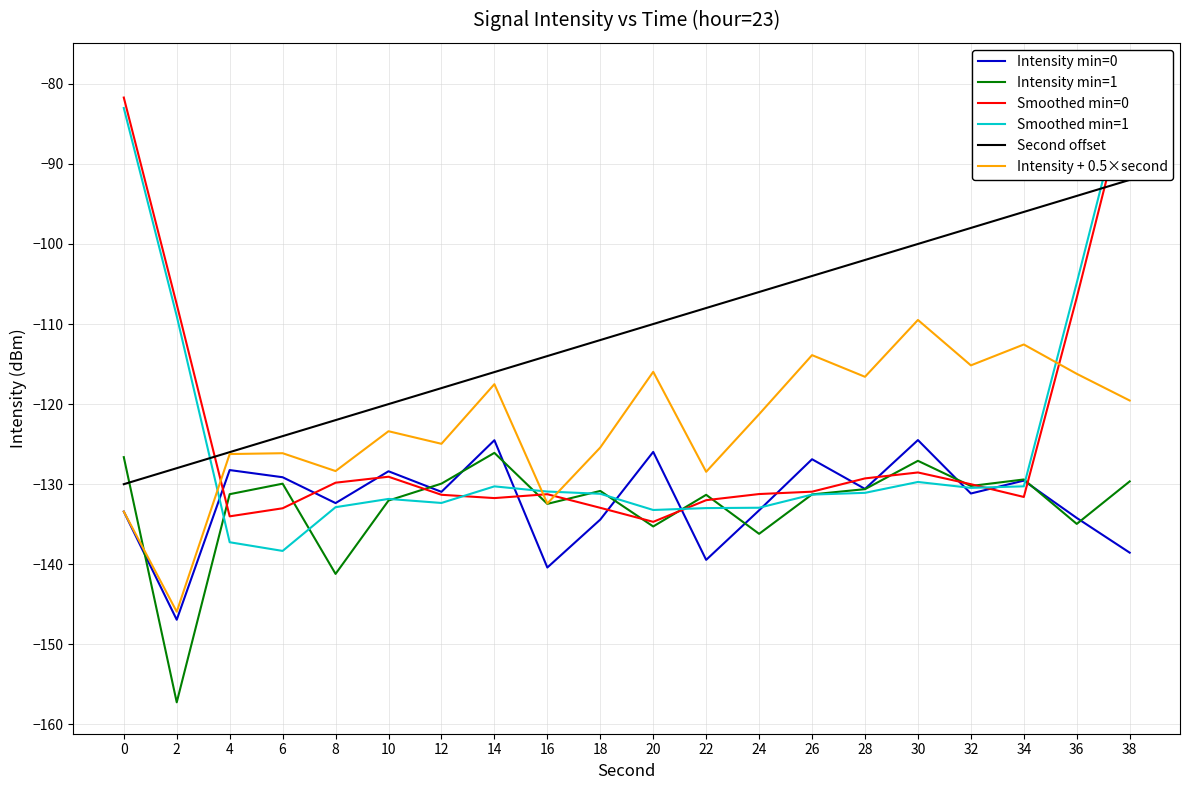

Which category has the lowest value across all series?

2